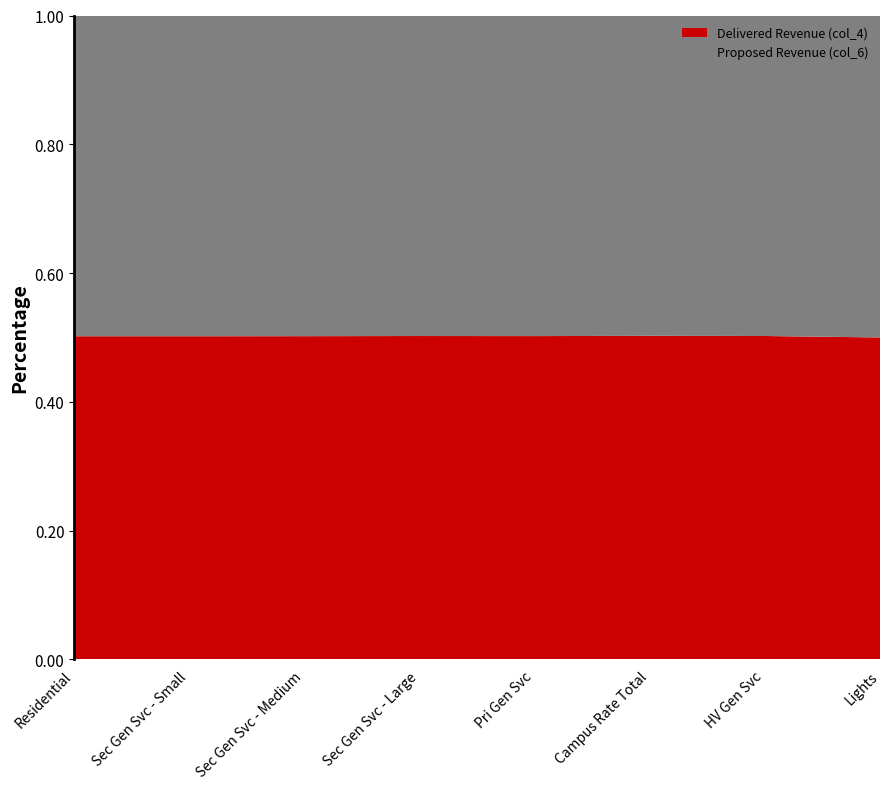

True or false: Delivered Revenue (col_4) has a value of 0.5 at Sec Gen Svc - Large.

True